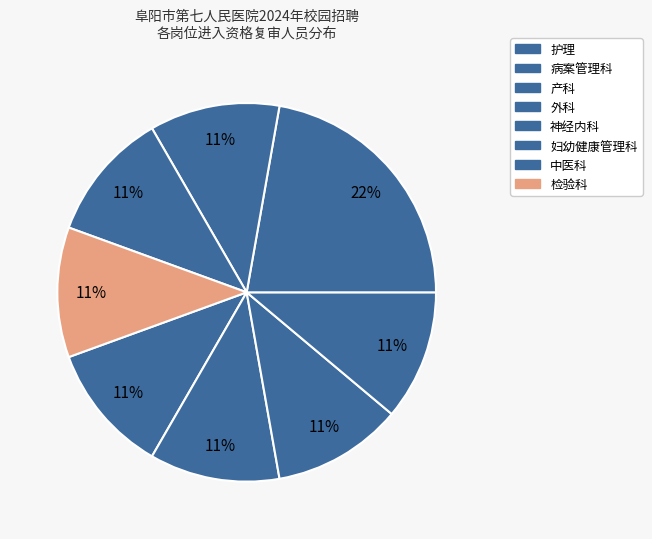

How many segments does this pie chart have?

8